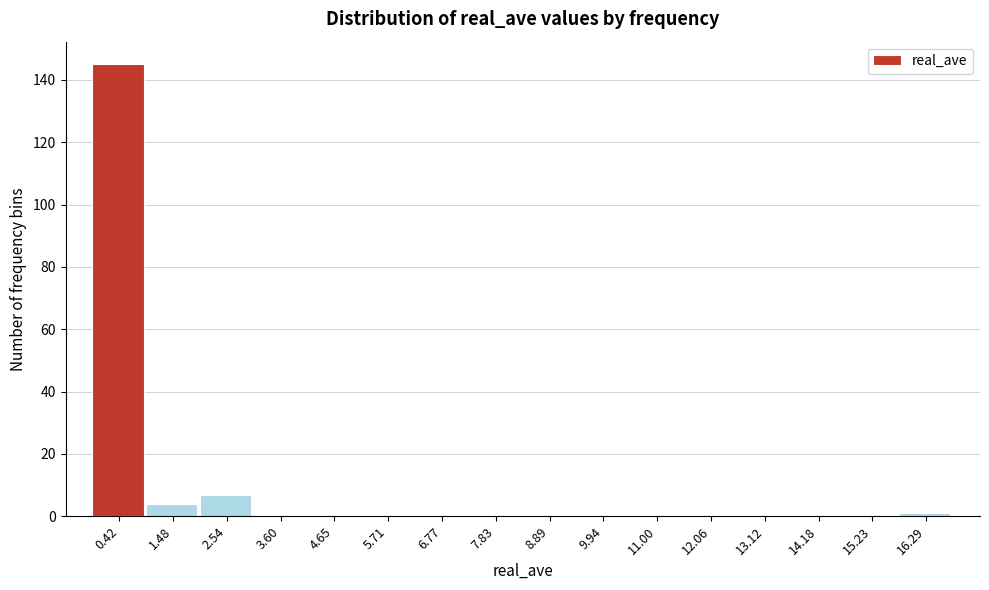

Reading left to right, transcribe all the data shown in this chart.

0.42=145	1.48=4	2.54=7	3.60=0	4.65=0	5.71=0	6.77=0	7.83=0	8.89=0	9.94=0	11.00=0	12.06=0	13.12=0	14.18=0	15.23=0	16.29=1